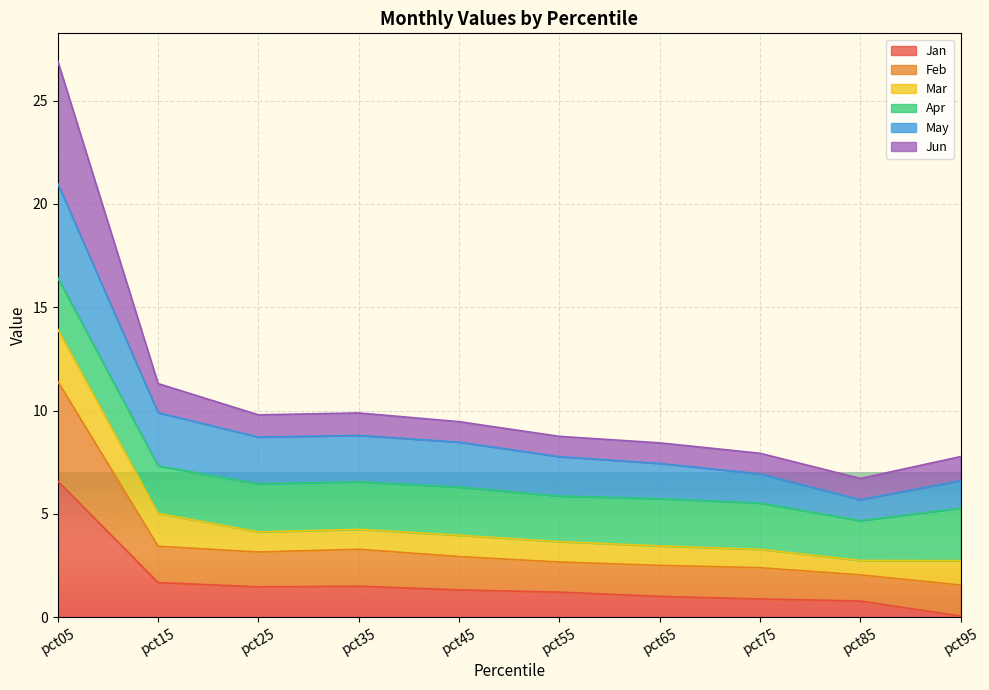

Where does the Jan series first go above 1?

pct05